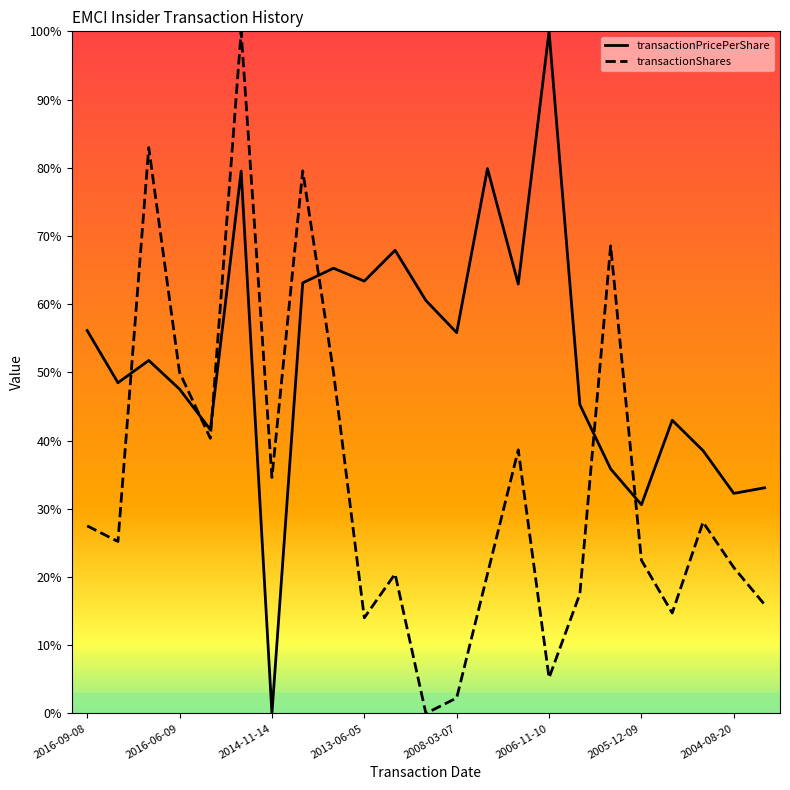

Which series has the largest total across all categories?

transactionPricePerShare